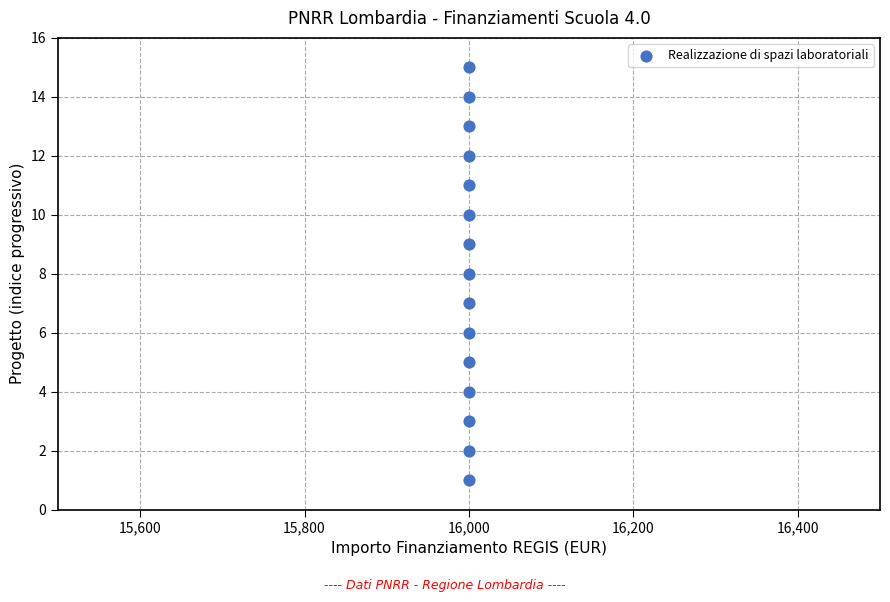

What is the range of Y values (max minus min)?

14